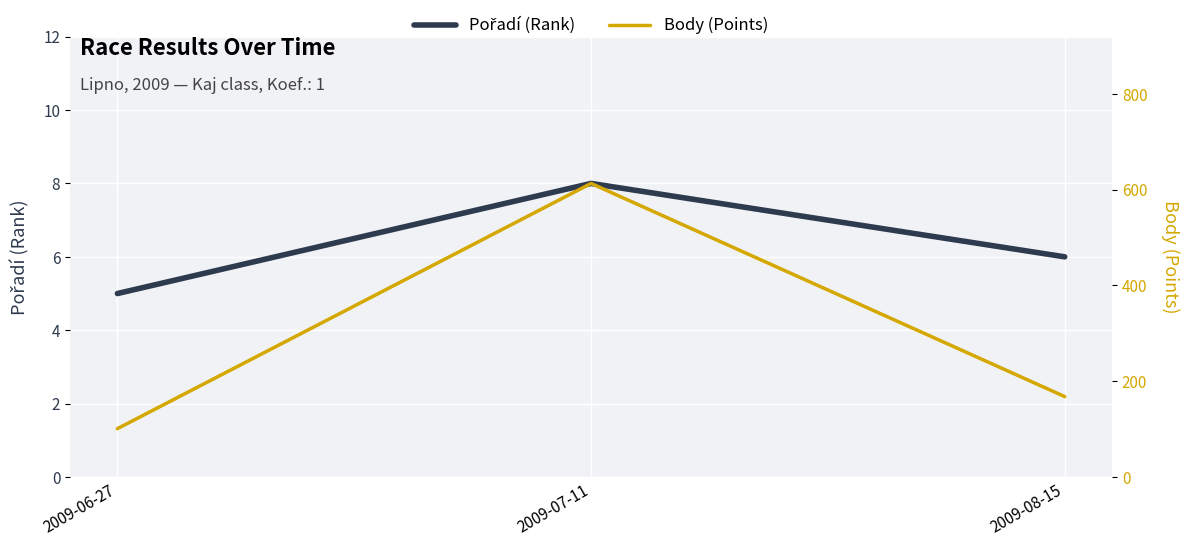

What is the average value of the Pořadí (Rank) series?

6